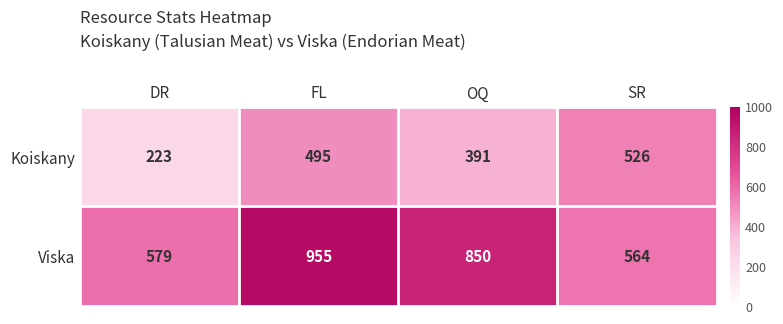

At how many categories does at least one series exceed 389?

4